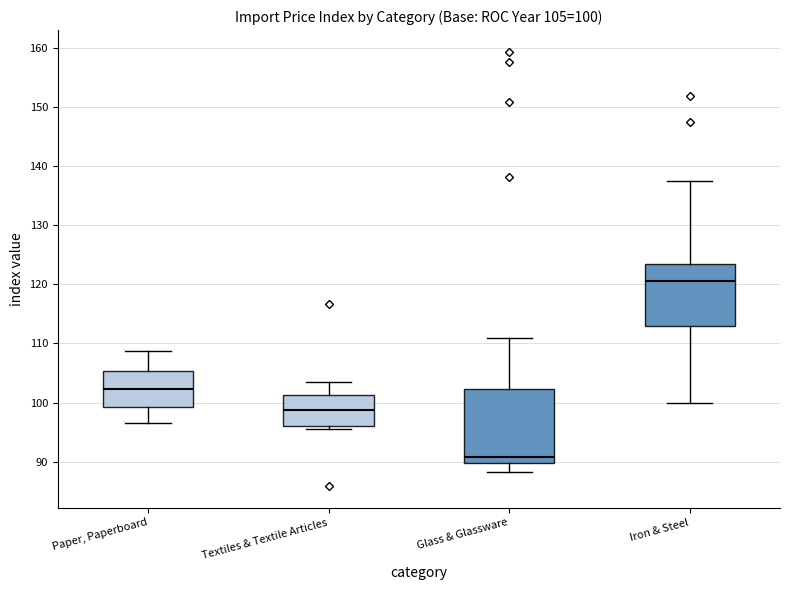

Which box is the tallest, from its lower edge to its upper edge?

Glass & Glassware